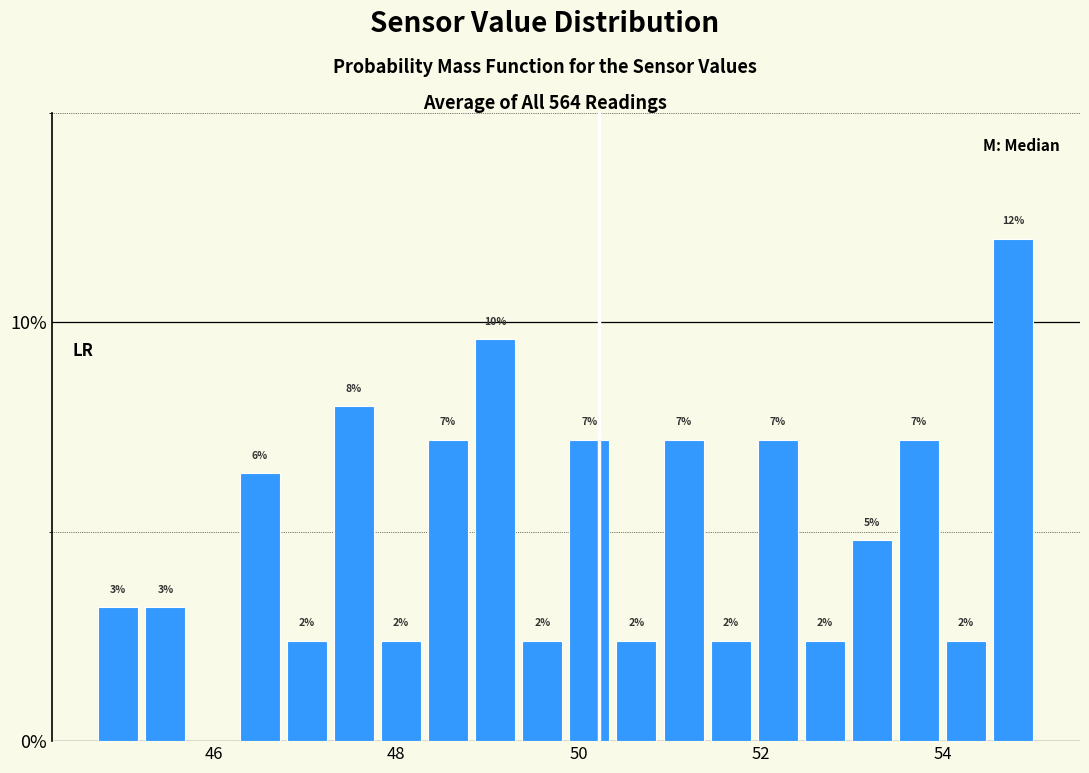

Read against the x-axis, roughly where is the centre of the tallest bar?

54.8